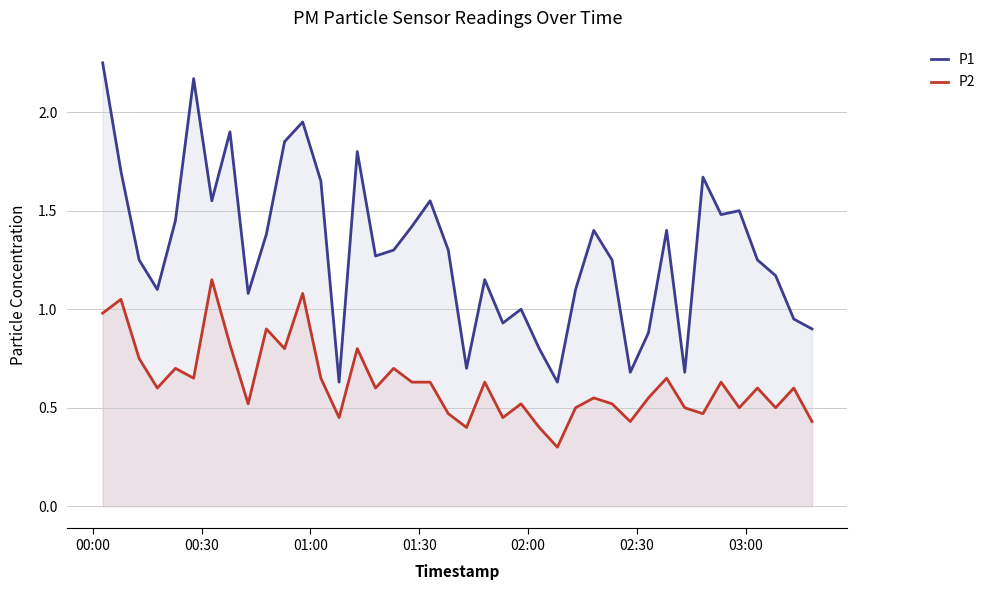

What is the average value of the P1 series?

1.3